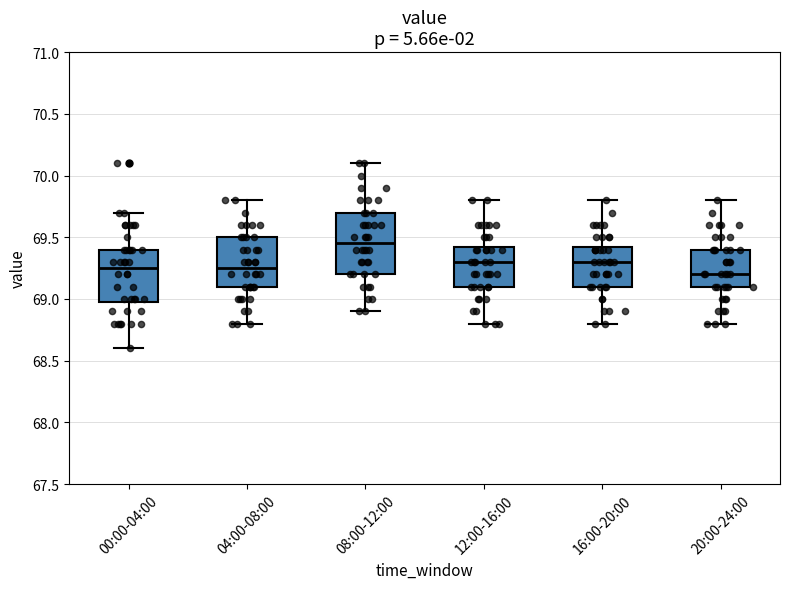

Reading left to right, read every box against the y-axis: the position of its median line, the range the box covers, and the ends of its whiskers. The values are not printed on the chart, so give them approximately, as read against the axis.

00:00-04:00: median 69.25, box 69.00 to 69.40, whiskers 68.60 to 69.70
04:00-08:00: median 69.25, box 69.10 to 69.50, whiskers 68.80 to 69.80
08:00-12:00: median 69.45, box 69.20 to 69.70, whiskers 68.90 to 70.10
12:00-16:00: median 69.30, box 69.10 to 69.45, whiskers 68.80 to 69.80
16:00-20:00: median 69.30, box 69.10 to 69.45, whiskers 68.80 to 69.80
20:00-24:00: median 69.20, box 69.10 to 69.40, whiskers 68.80 to 69.80